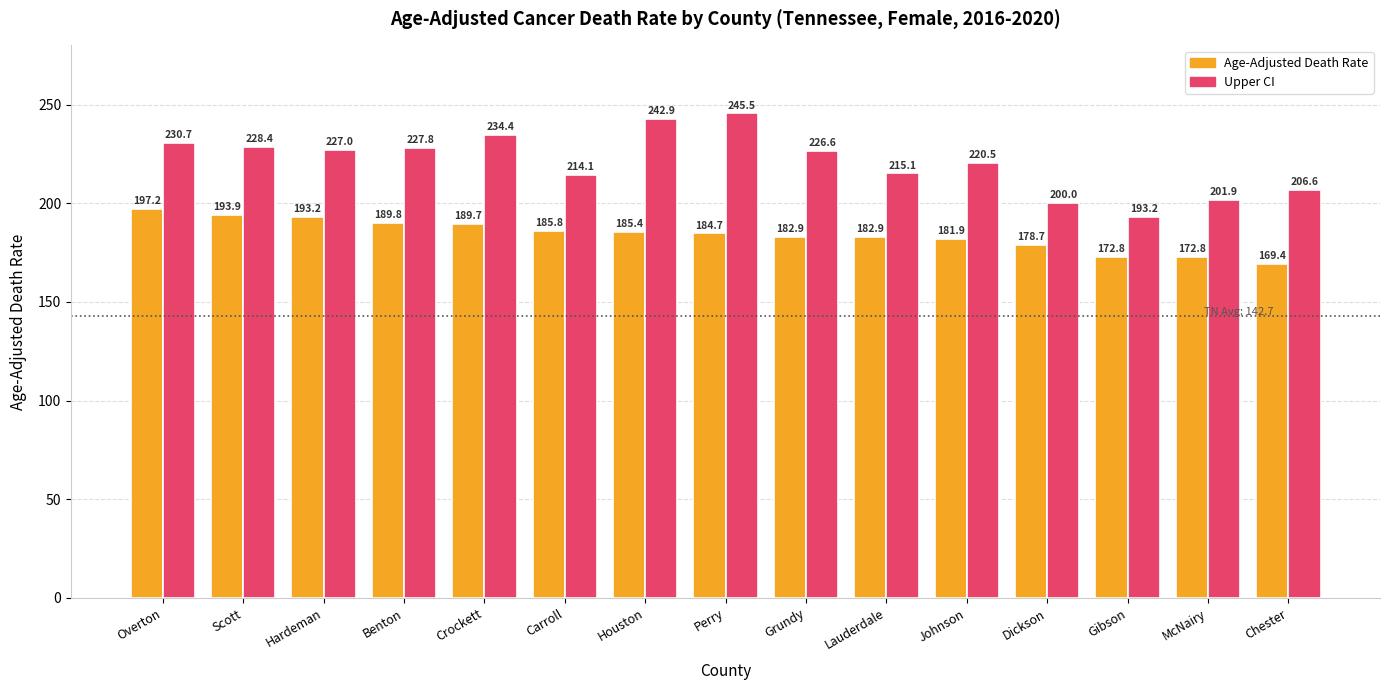

The Age-Adjusted Death Rate series shows 269.3 at Chester. True or false?

False